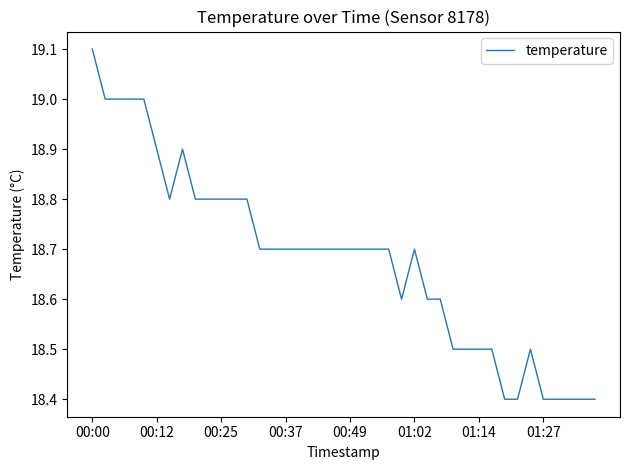

What is the average value?

18.7